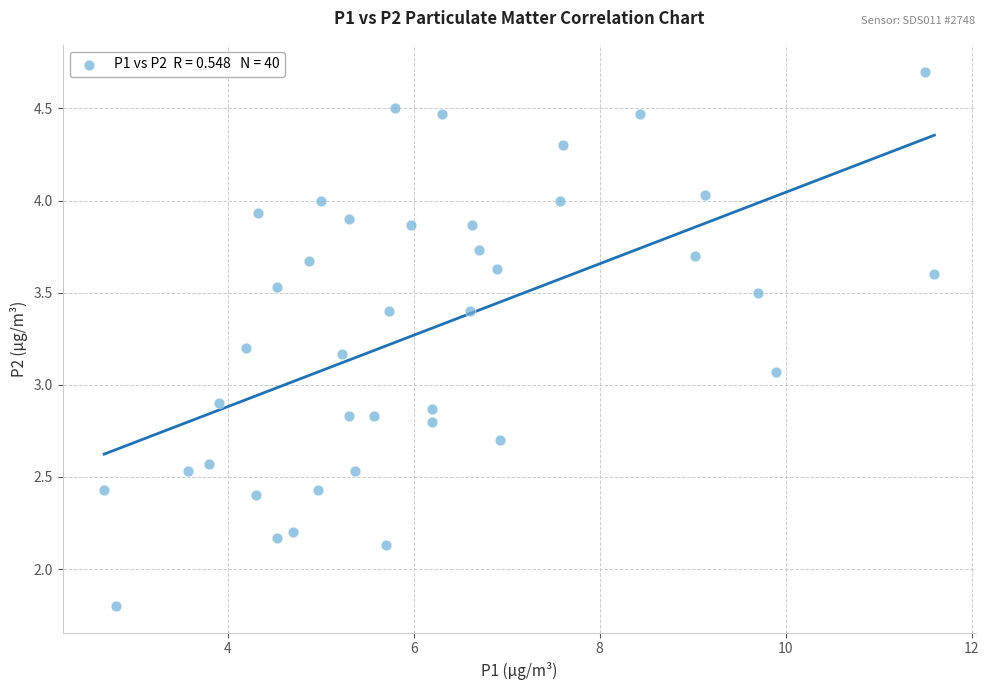

What is the range of X values (max minus min)?

8.9